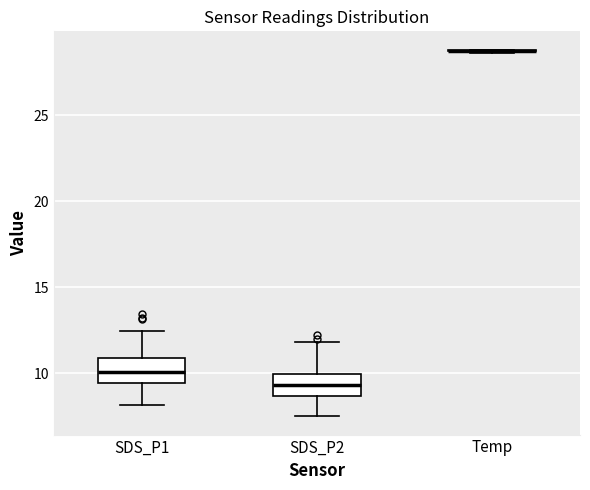

Reading left to right, read every box against the y-axis: the position of its median line, the range the box covers, and the ends of its whiskers. The values are not printed on the chart, so give them approximately, as read against the axis.

SDS_P1: median 10.0, box 9.5 to 11.0, whiskers 8.0 to 12.5
SDS_P2: median 9.5, box 8.5 to 10.0, whiskers 7.5 to 12.0
Temp: box collapsed to a line at 28.5, whiskers 28.5 to 29.0